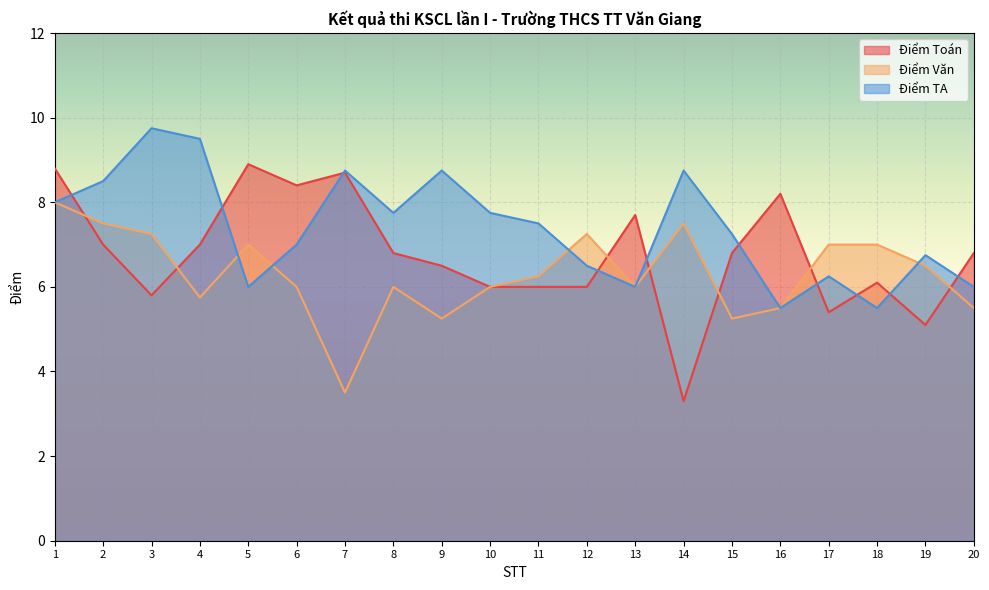

Which series has the largest total across all categories?

Điểm TA